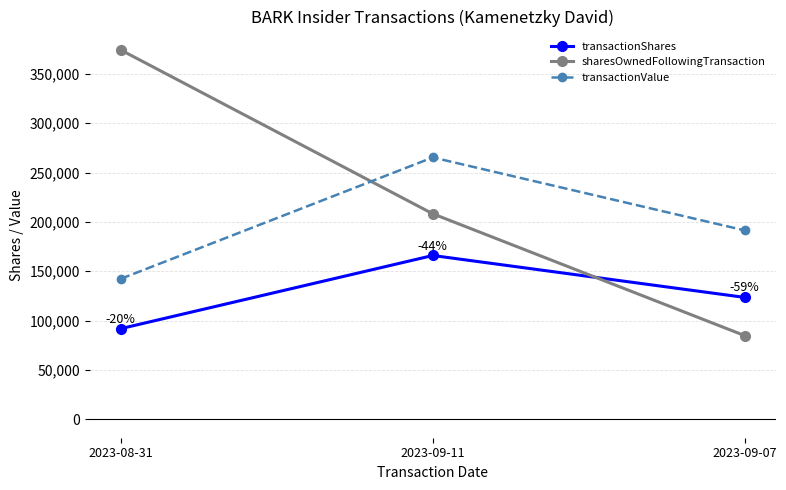

Reading right to left, transcribe all the data shown in this chart.

transactionShares: 123456	165933	91832
sharesOwnedFollowingTransaction: 84745	208201	374134
transactionValue: 191357	265293	142340